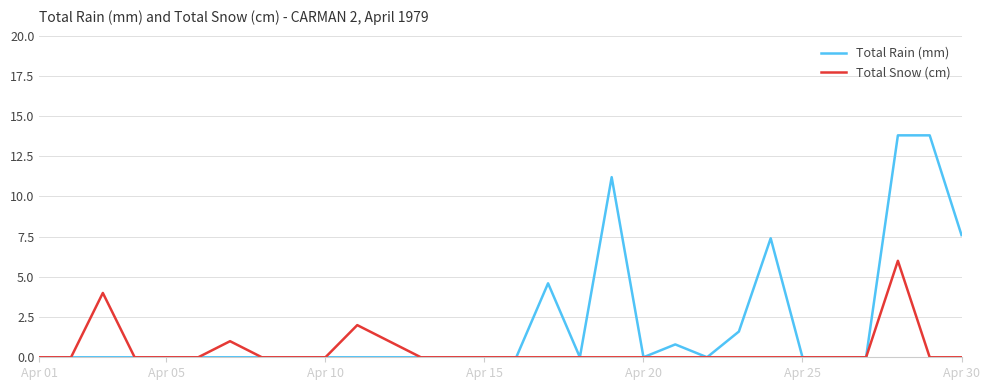

Which series has the largest range (max minus min)?

Total Rain (mm)